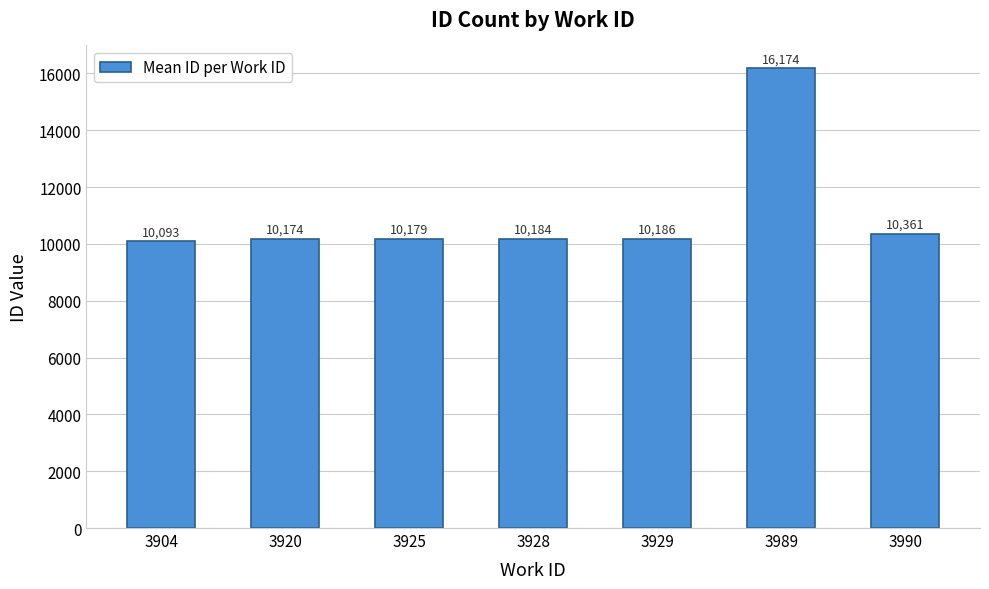

The value at 3989 is 4666. True or false?

False